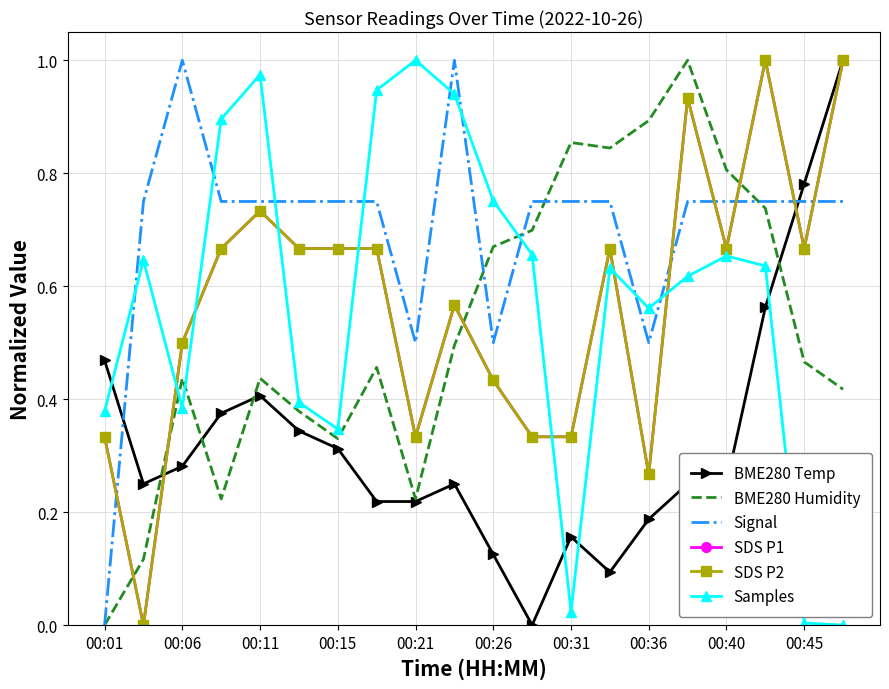

How many intersections are there between BME280 Temp and SDS P2?

2